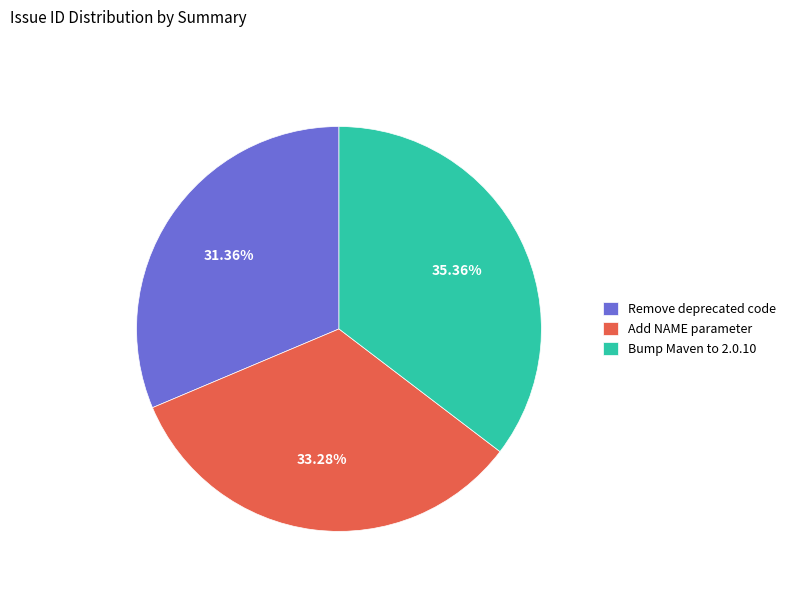

Which slice is the smallest?

Remove deprecated code